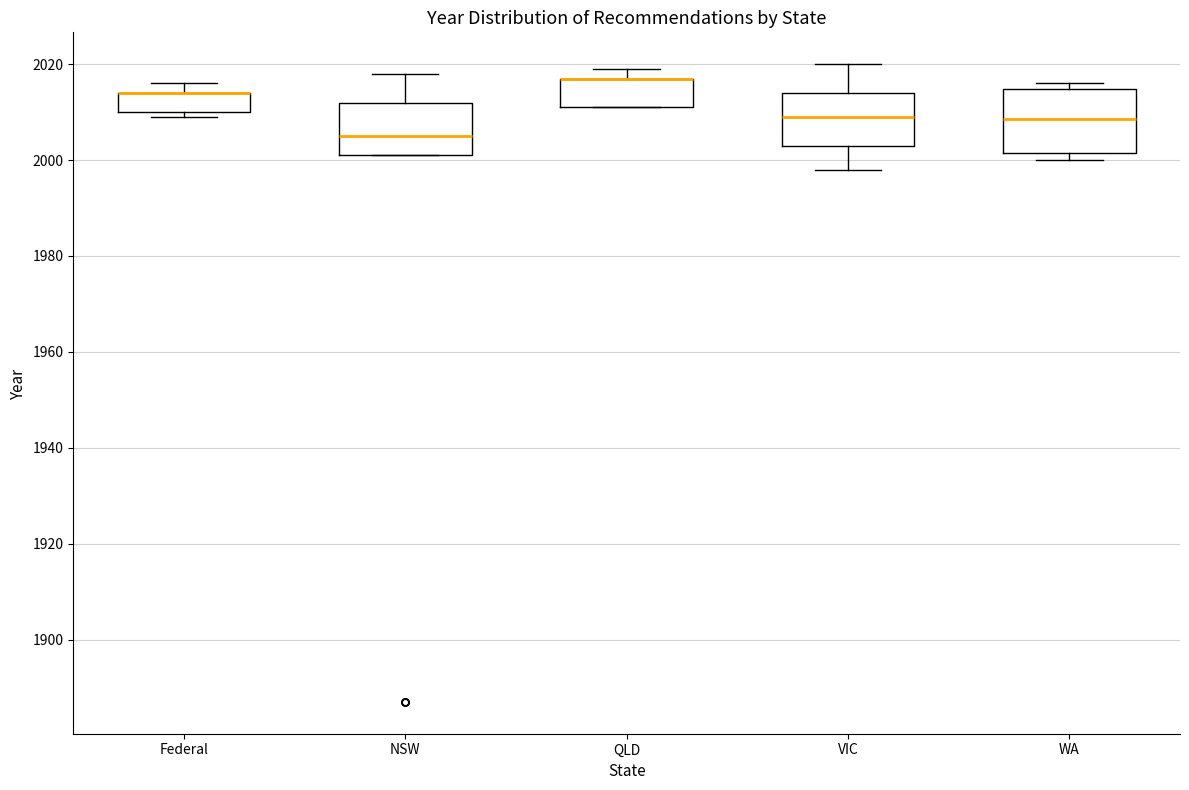

Reading left to right, read every box against the y-axis: the position of its median line, the range the box covers, and the ends of its whiskers. The values are not printed on the chart, so give them approximately, as read against the axis.

Federal: median 2014 (drawn on the box's upper edge), box 2010 to 2014, whiskers 2010 (just below the box's lower edge) to 2016
NSW: median 2006, box 2002 to 2012, whiskers 2002 to 2018
QLD: median 2018 (drawn on the box's upper edge), box 2012 to 2018, whiskers 2012 to 2020
VIC: median 2010, box 2004 to 2014, whiskers 1998 to 2020
WA: median 2008, box 2002 to 2014, whiskers 2000 to 2016